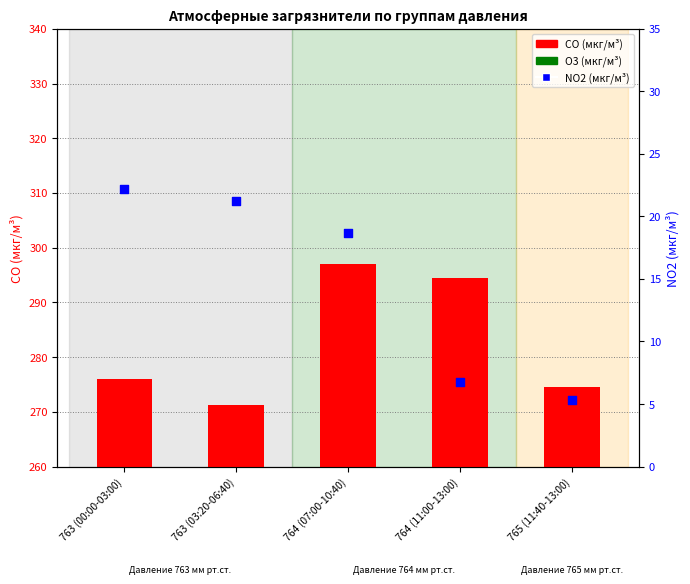

Which series contains the lowest Y value?

NO2 (мкг/м³)